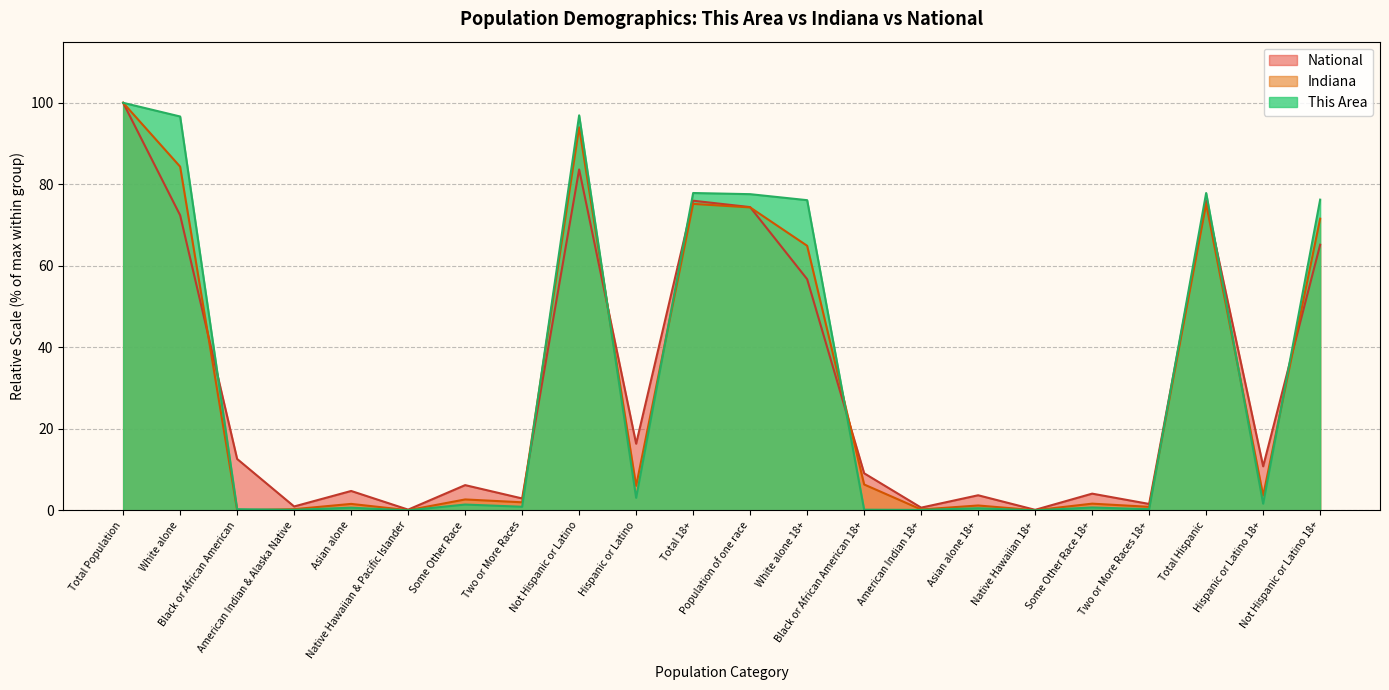

How many positive values does the This Area series have?

20